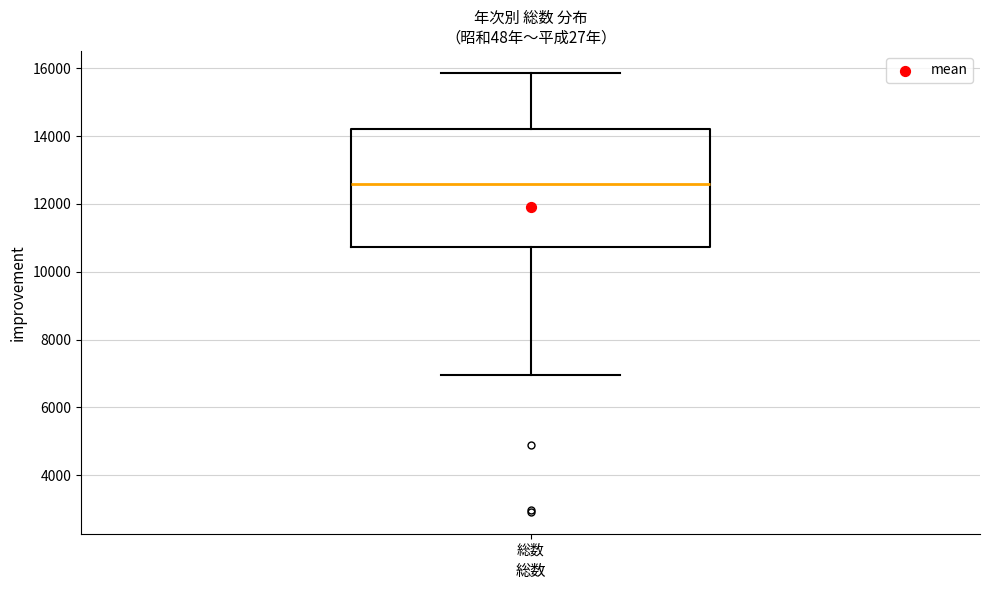

Where is the lower edge of the box for 総数 on the y-axis? The values are not printed on the chart, so give them approximately, as read against the axis.

10800